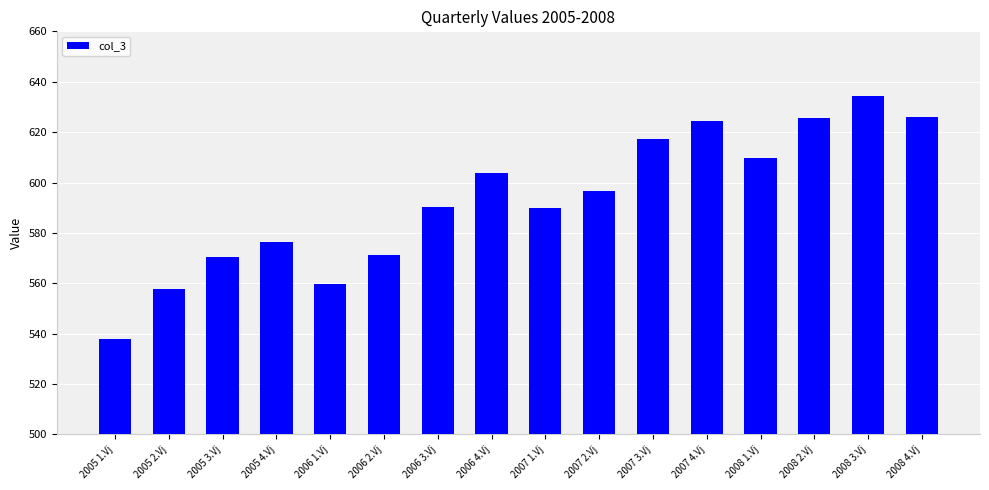

Is it true that the value at 2007 1.Vj is 589.7?

True